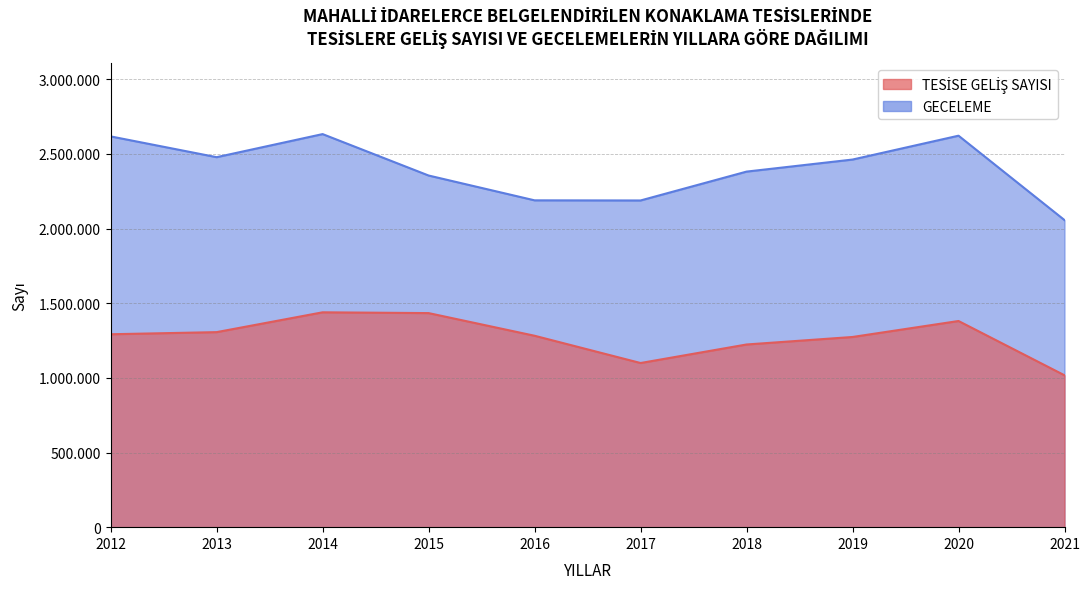

Does the chart display data point markers on the line(s)?

No